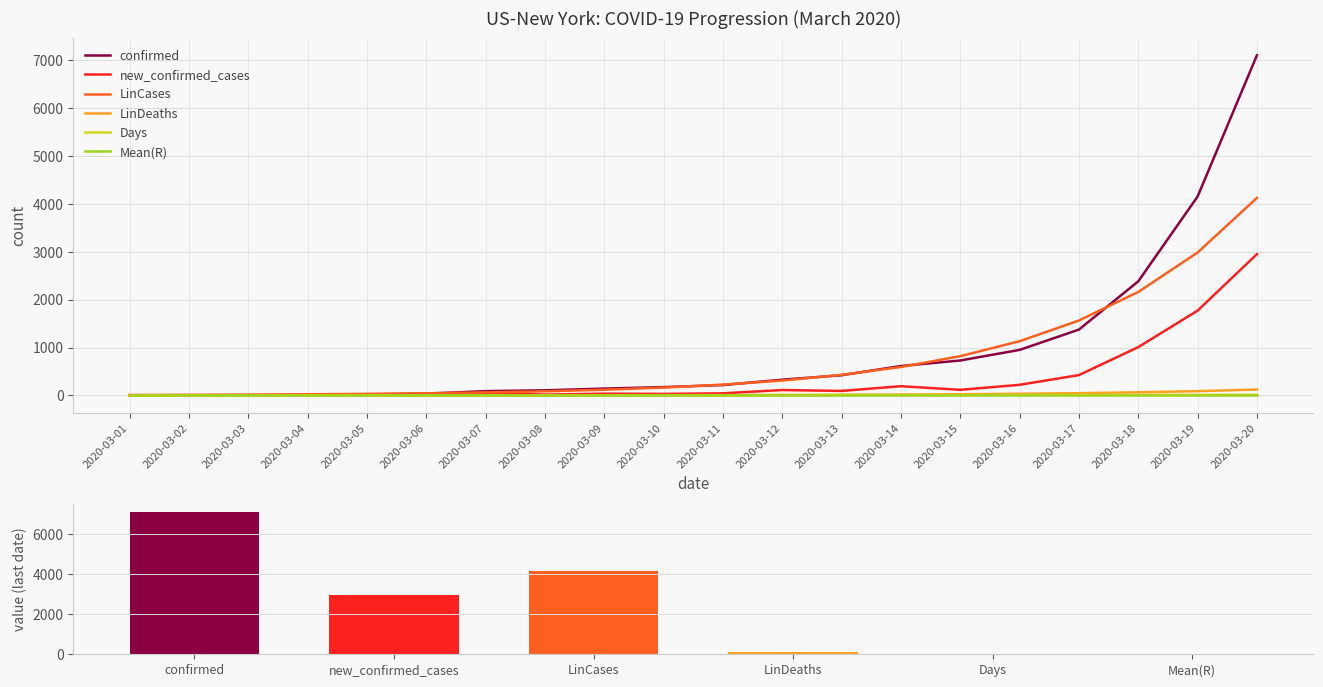

Between 2020-03-14 and 2020-03-10, which is larger?

2020-03-14